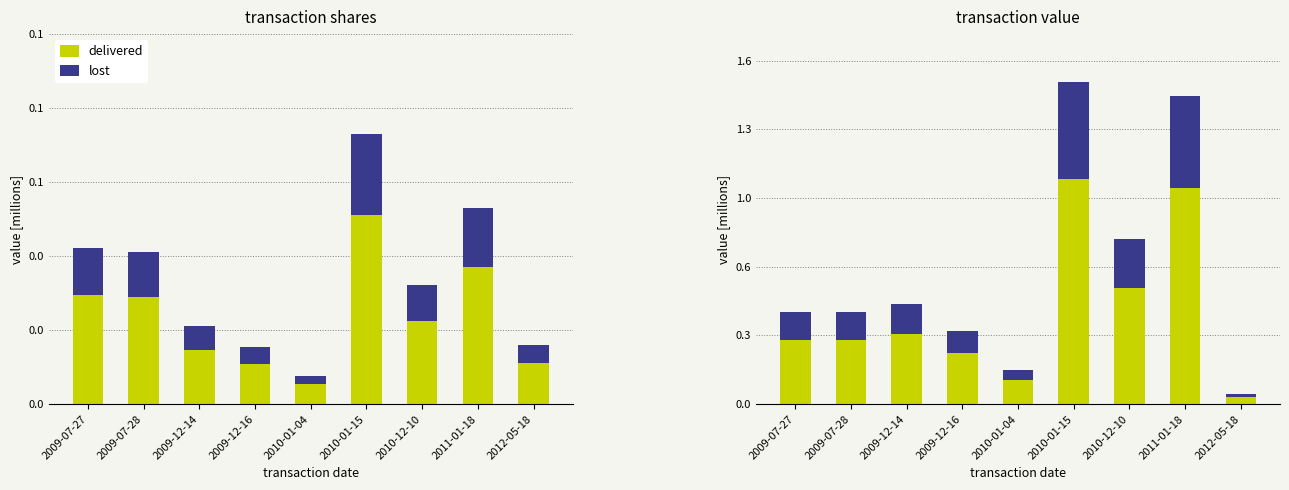

What is the total value across all series at 2011-01-18?

1.4